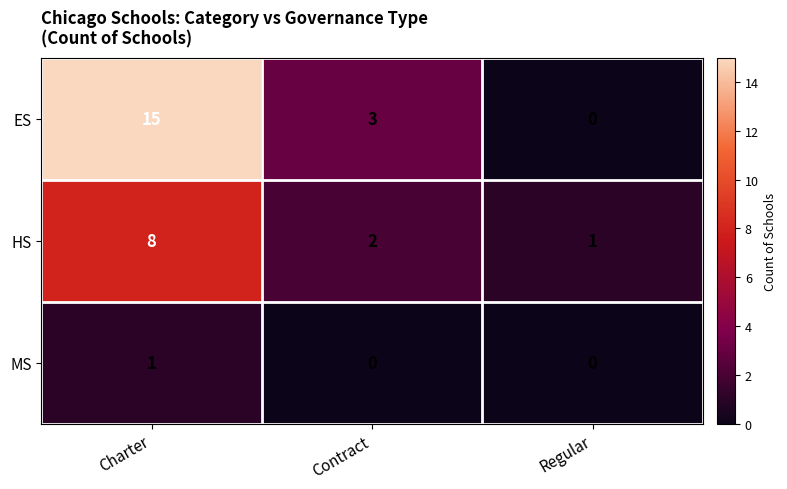

Which series has the widest spread of values?

ES